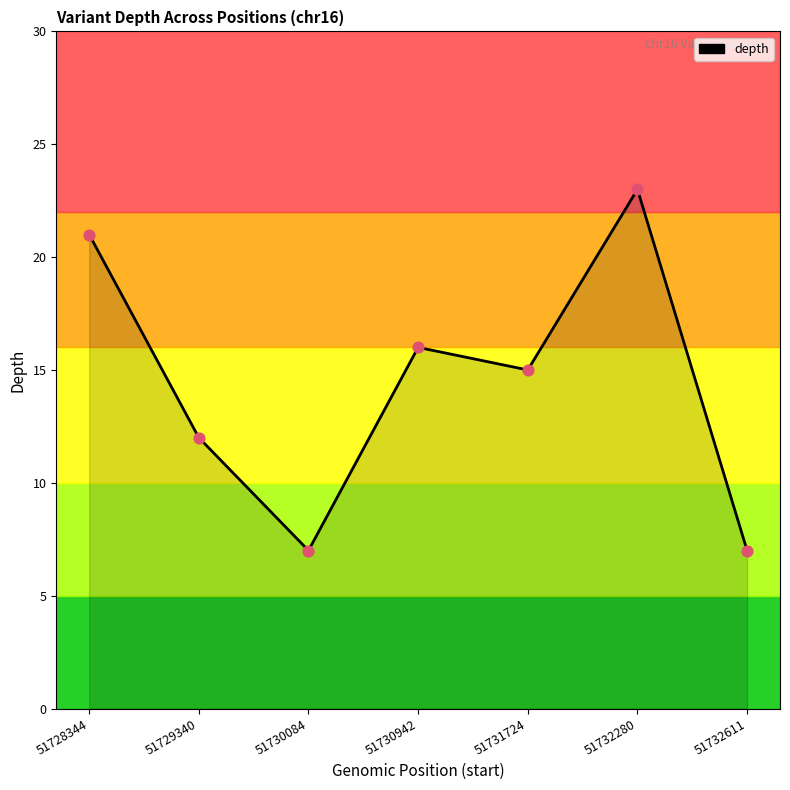

Approximately how many times larger is the value at 51729340 compared to 51730084?

1.7